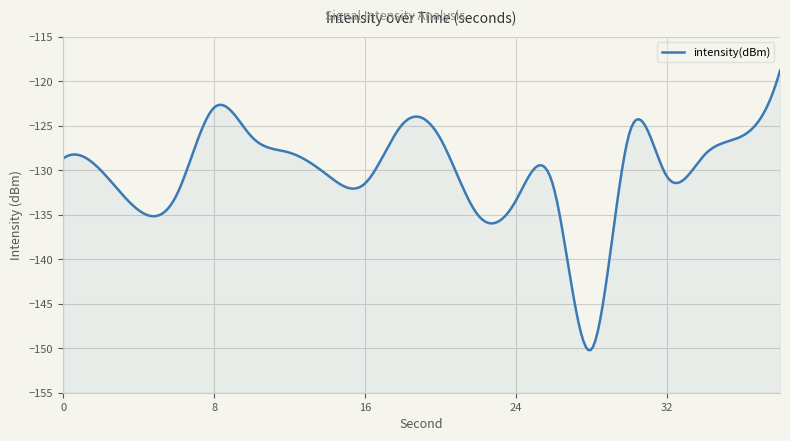

At which label does the data first exceed -128?

8